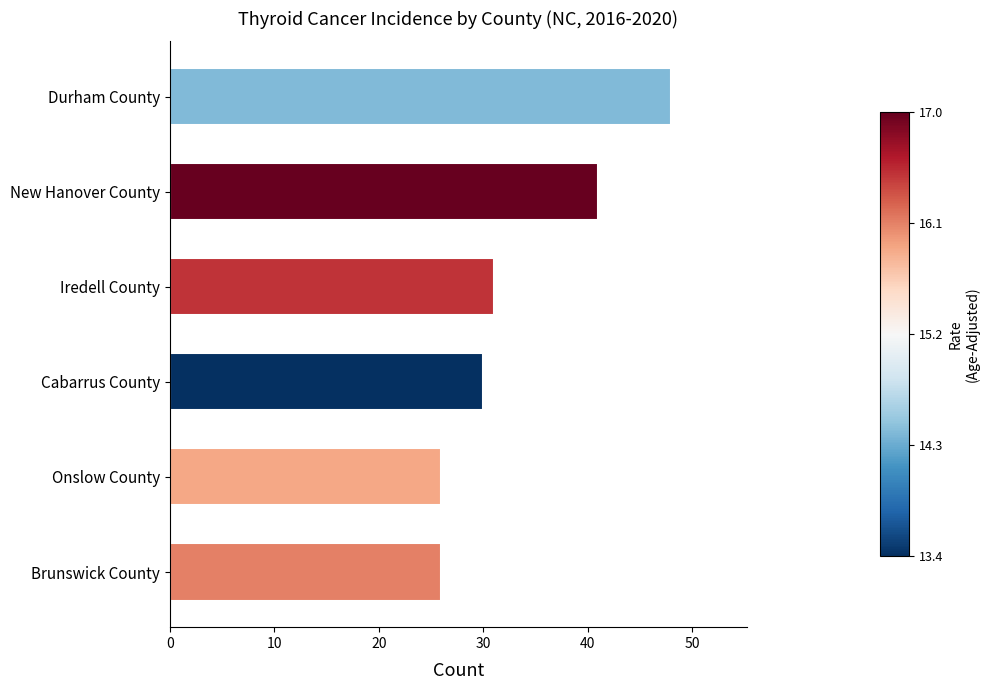

The chart shows a value of 12 at Cabarrus County. True or false?

False